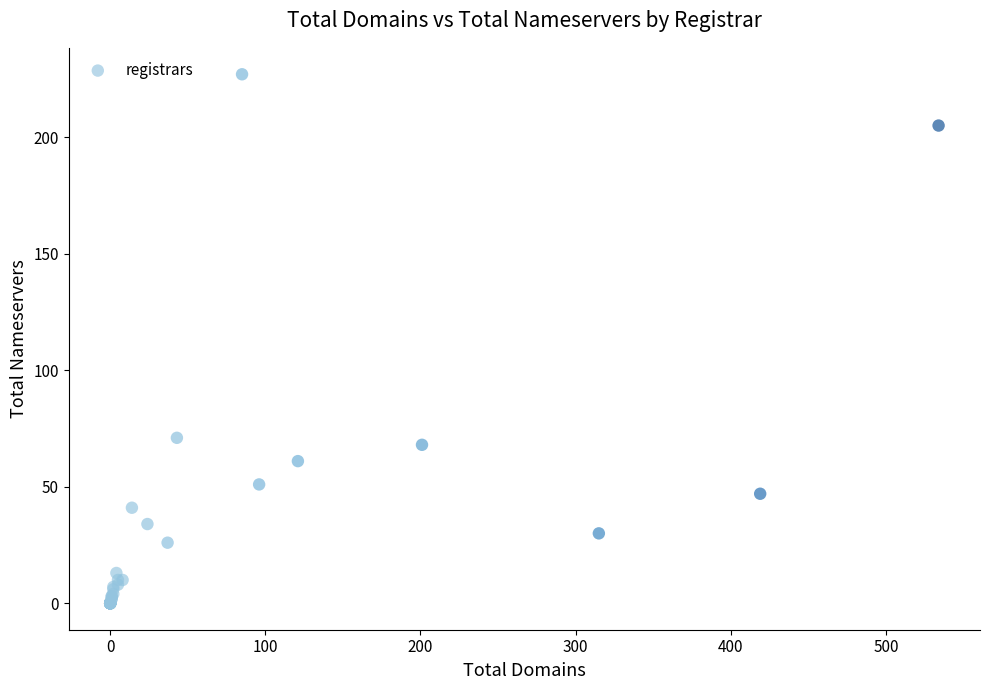

What Y value in the scatter plot is closest to 113?

71